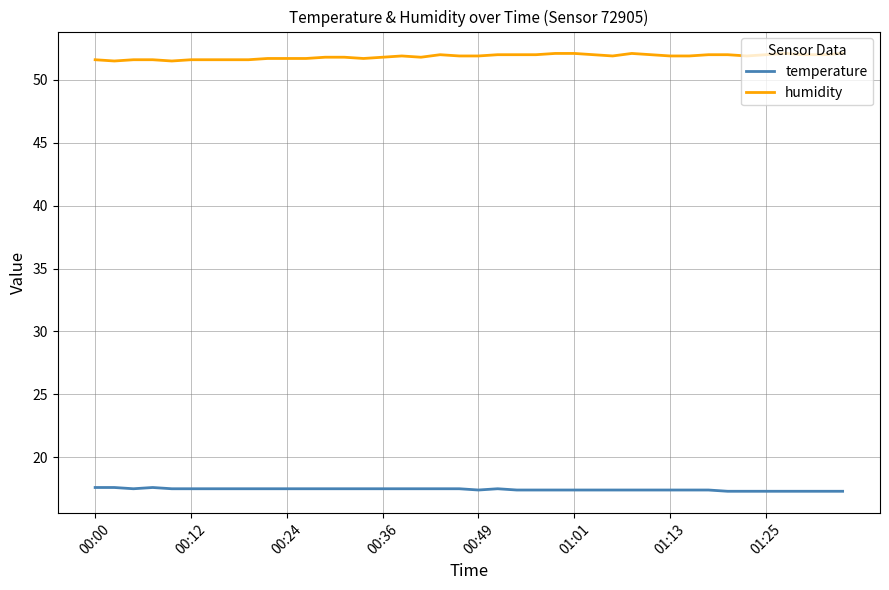

What is the maximum value shown in the chart?

52.1